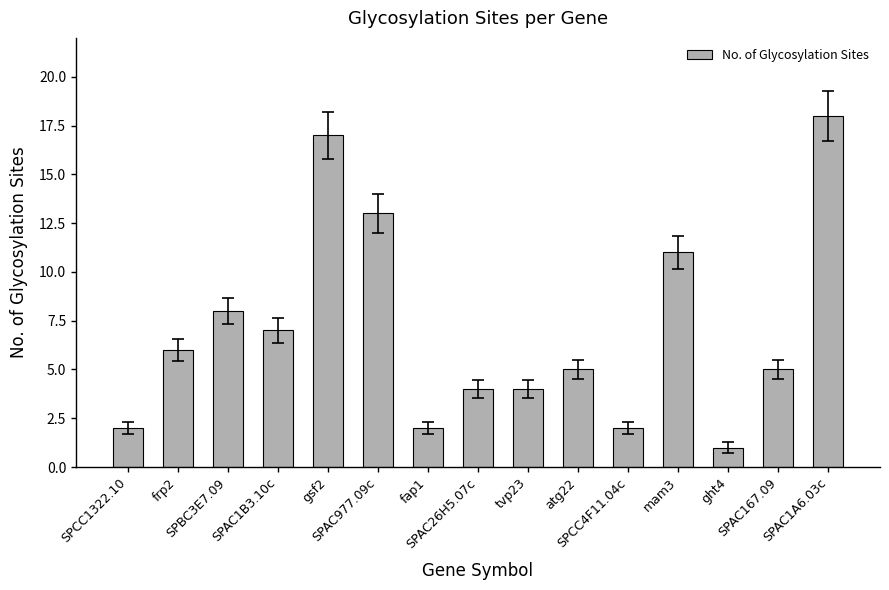

At which category does the chart reach its peak across all series?

SPAC1A6.03c